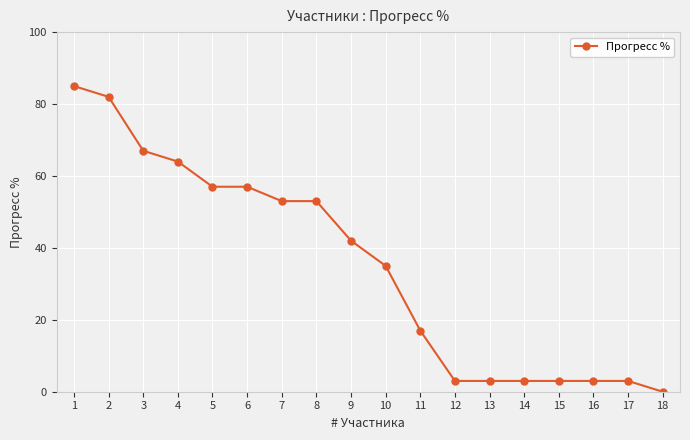

How many distinct data groups are displayed?

1